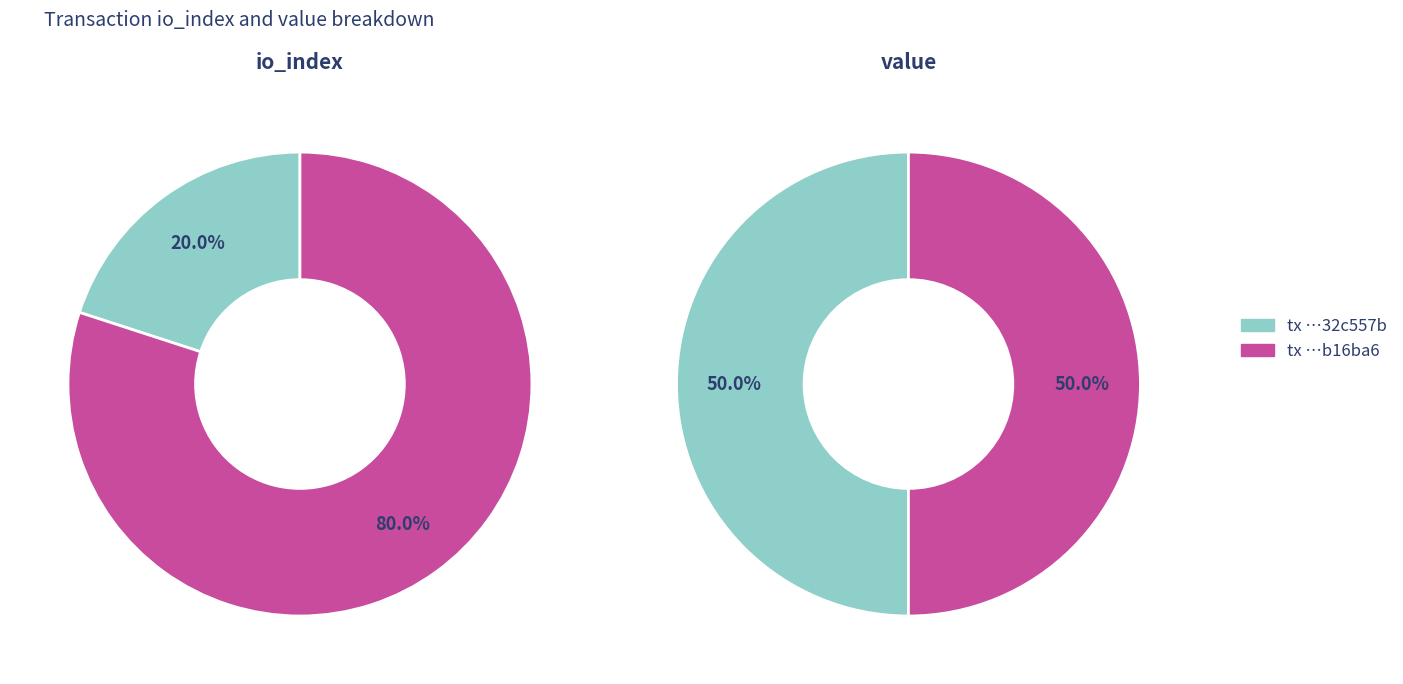

Is the sum of value and io_index greater than half?

Yes